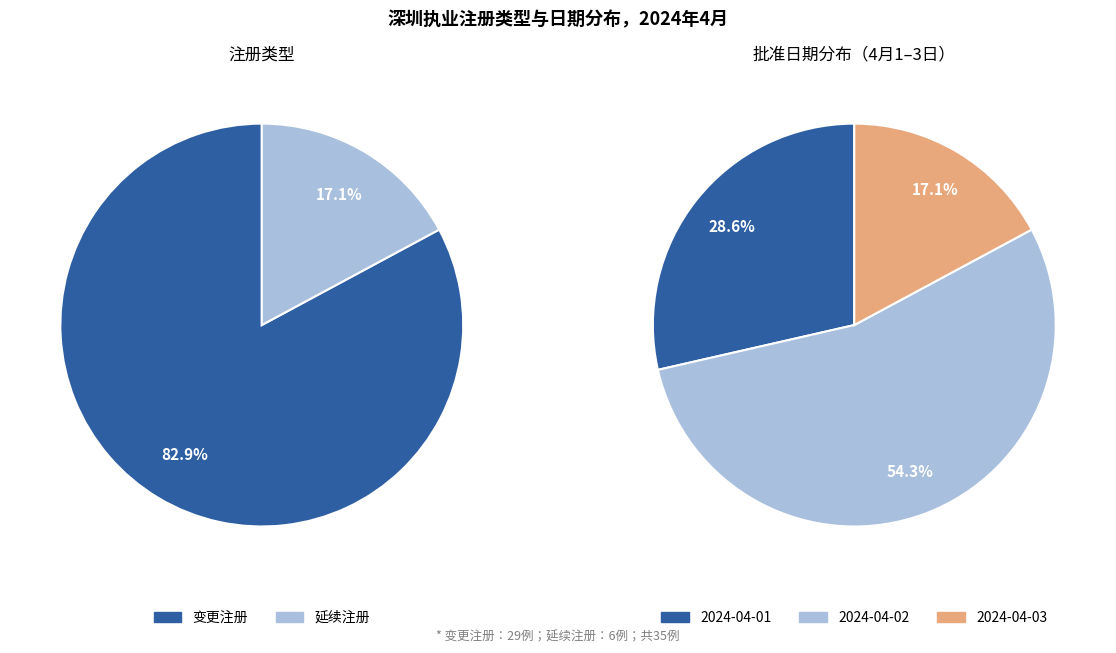

To the nearest percent, what portion does 变更注册 represent?

83%